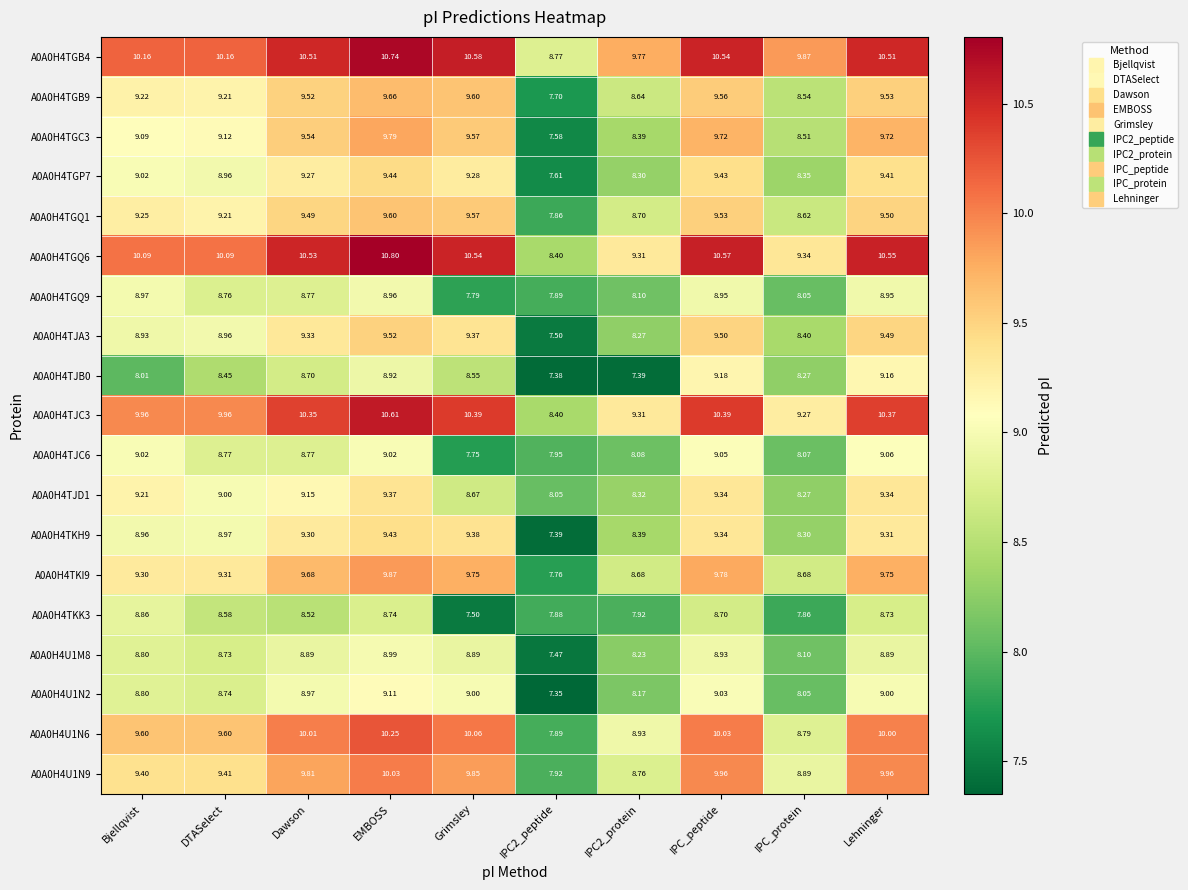

Which label corresponds to the largest value in the chart?

EMBOSS